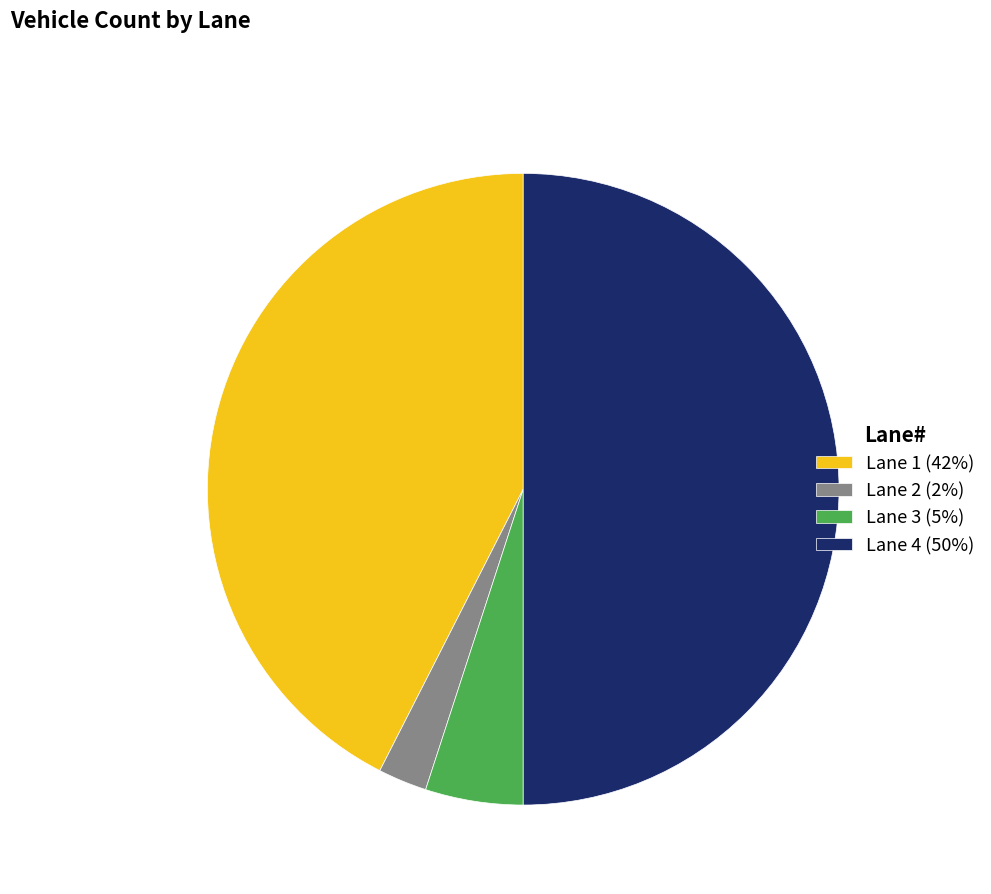

Which slice is the smallest?

Lane 2